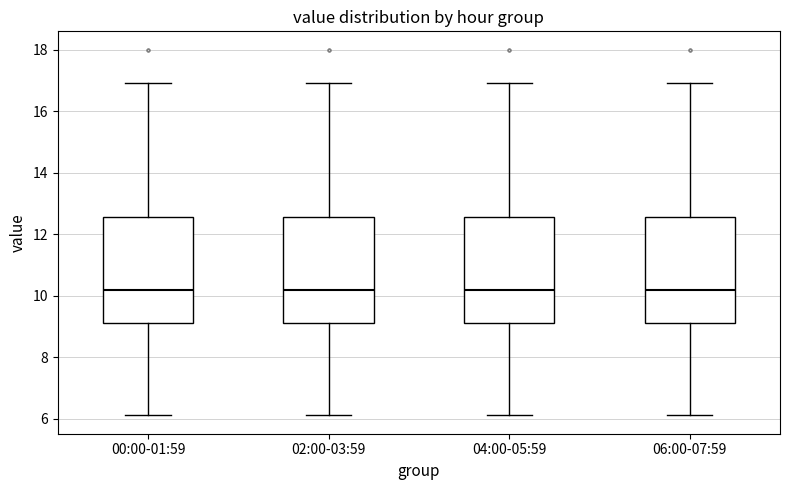

Reading left to right, transcribe this box plot: for each box, give where its median line is, the range the box spans, and where its two whiskers end, as read against the y-axis. The values are not printed on the chart, so give them approximately, as read against the axis.

00:00-01:59: median 10.2, box 9.0 to 12.6, whiskers 6.2 to 17.0
02:00-03:59: median 10.2, box 9.0 to 12.6, whiskers 6.2 to 17.0
04:00-05:59: median 10.2, box 9.0 to 12.6, whiskers 6.2 to 17.0
06:00-07:59: median 10.2, box 9.0 to 12.6, whiskers 6.2 to 17.0